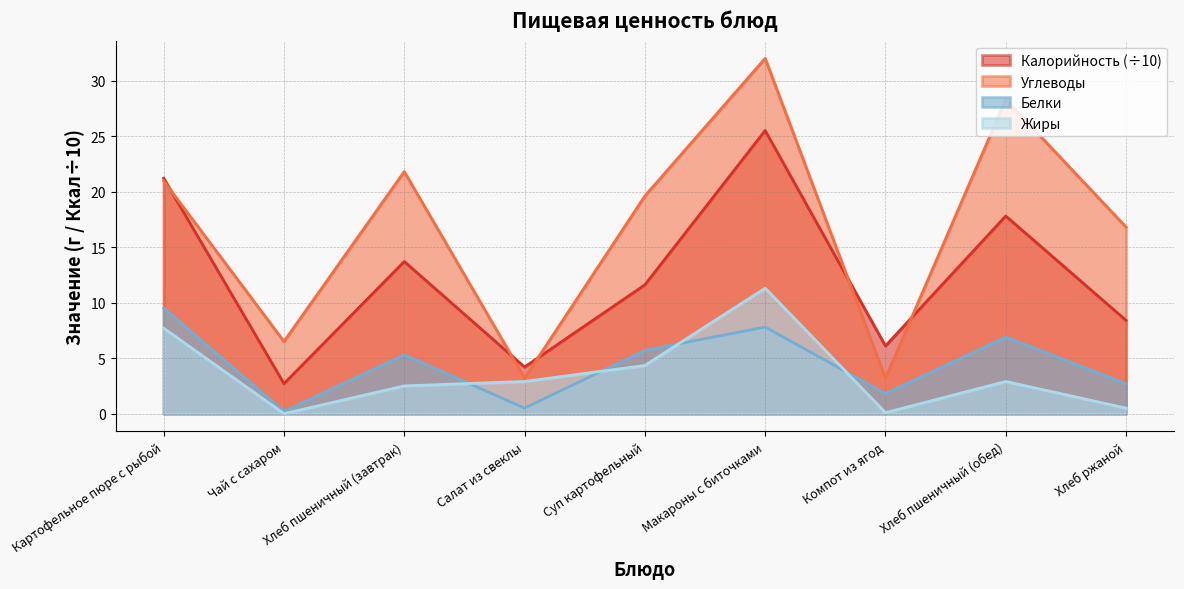

Reading right to left, what are all the values shown in this chart?

Калорийность: 8.4	17.8	6.1	25.5	11.6	4.2	13.7	2.7	21.2
Белки: 2.7	6.9	1.8	7.8	5.7	0.5	5.3	0.2	9.5
Жиры: 0.5	2.9	0.1	11.3	4.3	2.9	2.5	0.0	7.7
Углеводы: 16.8	28.3	3.2	32.0	19.6	3.2	21.8	6.5	21.0